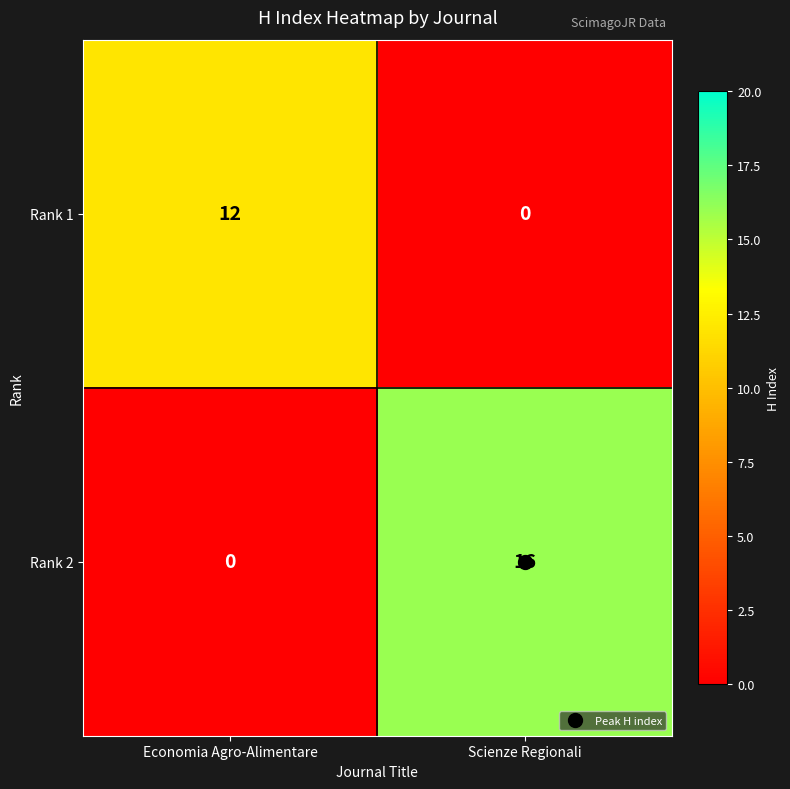

List the series in order of their overall mean, highest first.

Rank 2, Rank 1